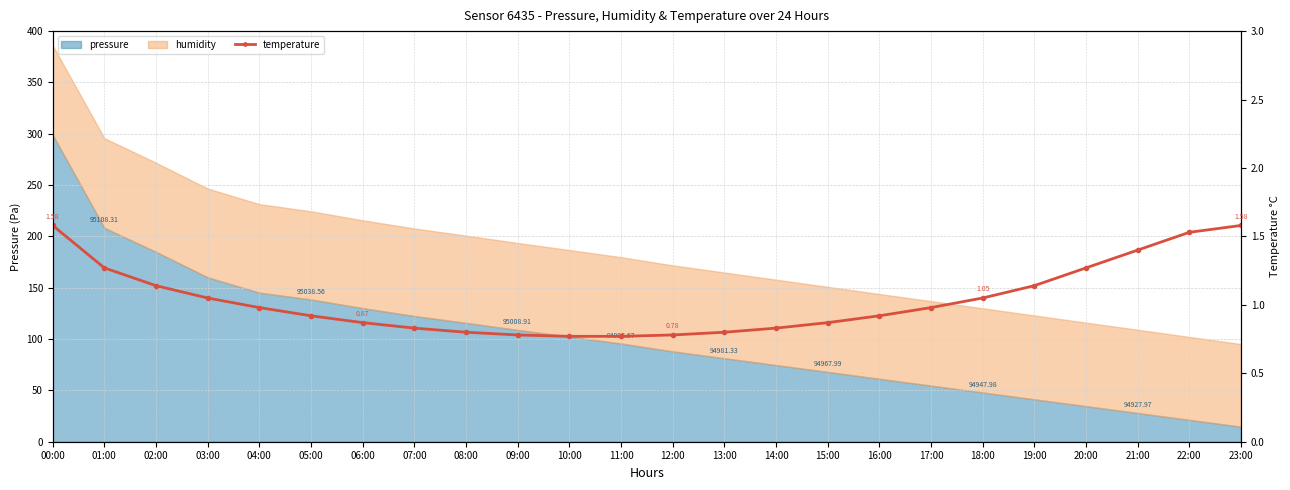

What is the minimum value shown in the chart?

0.8